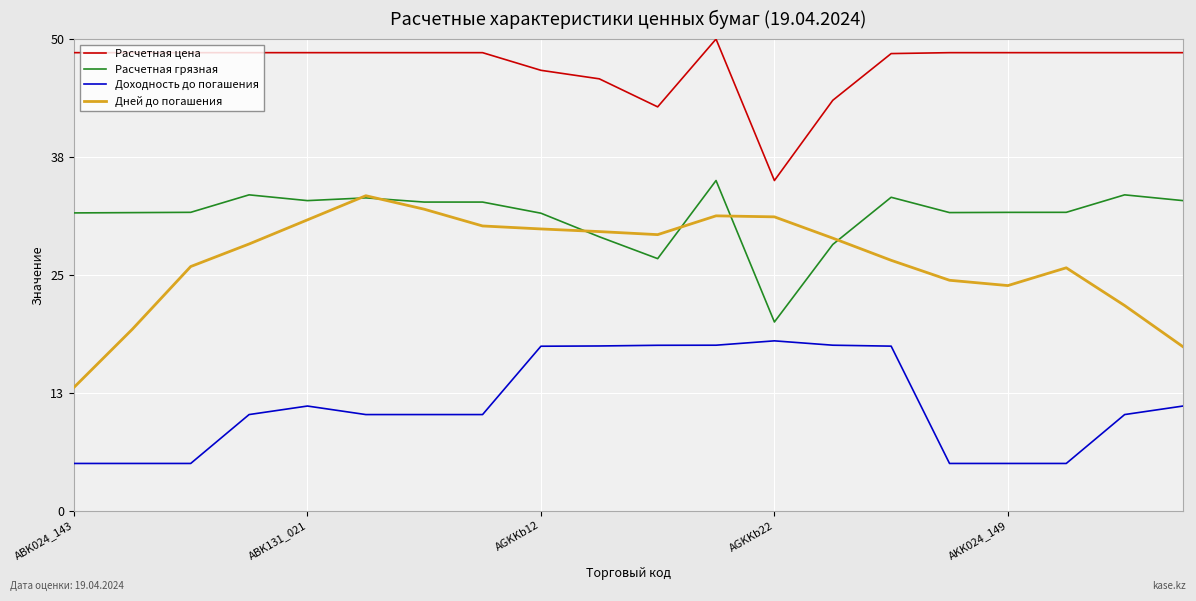

At how many categories does at least one series exceed 39?

19